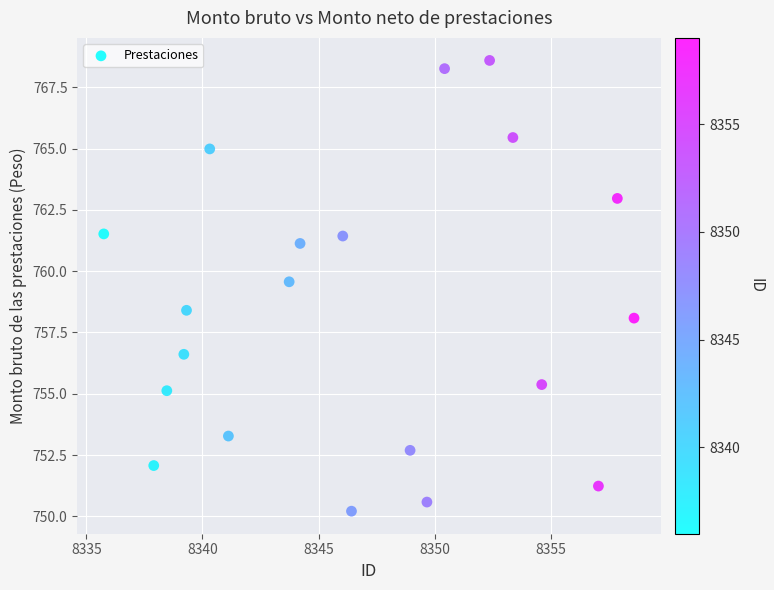

What is the range of Y values (max minus min)?

18.4